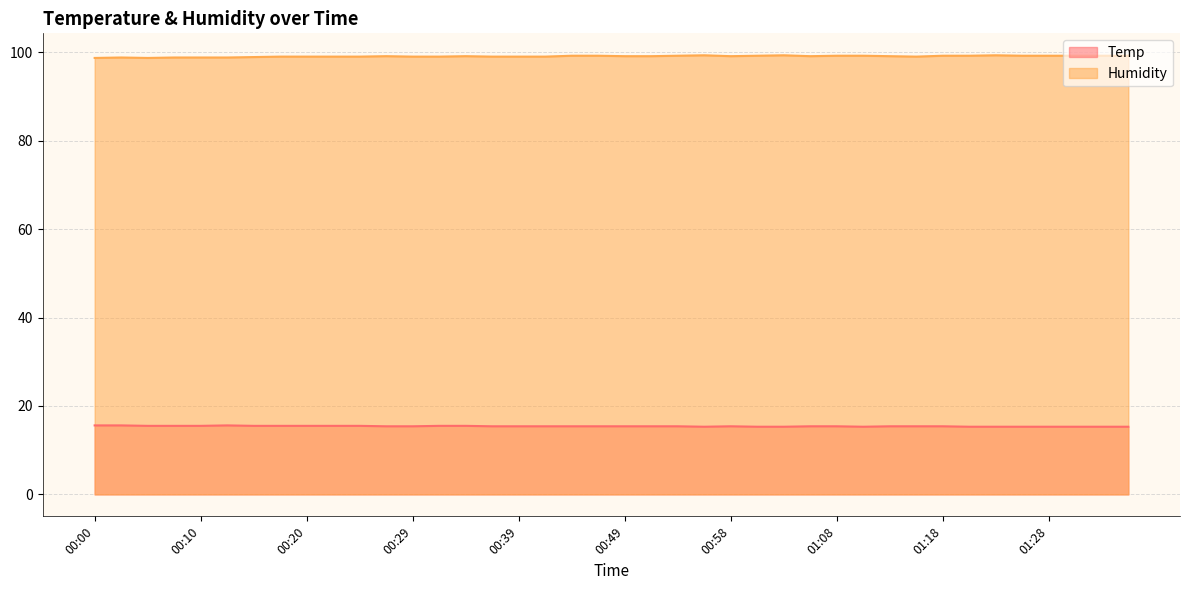

True or false: Temp has a value of 3.7 at 00:58.

False